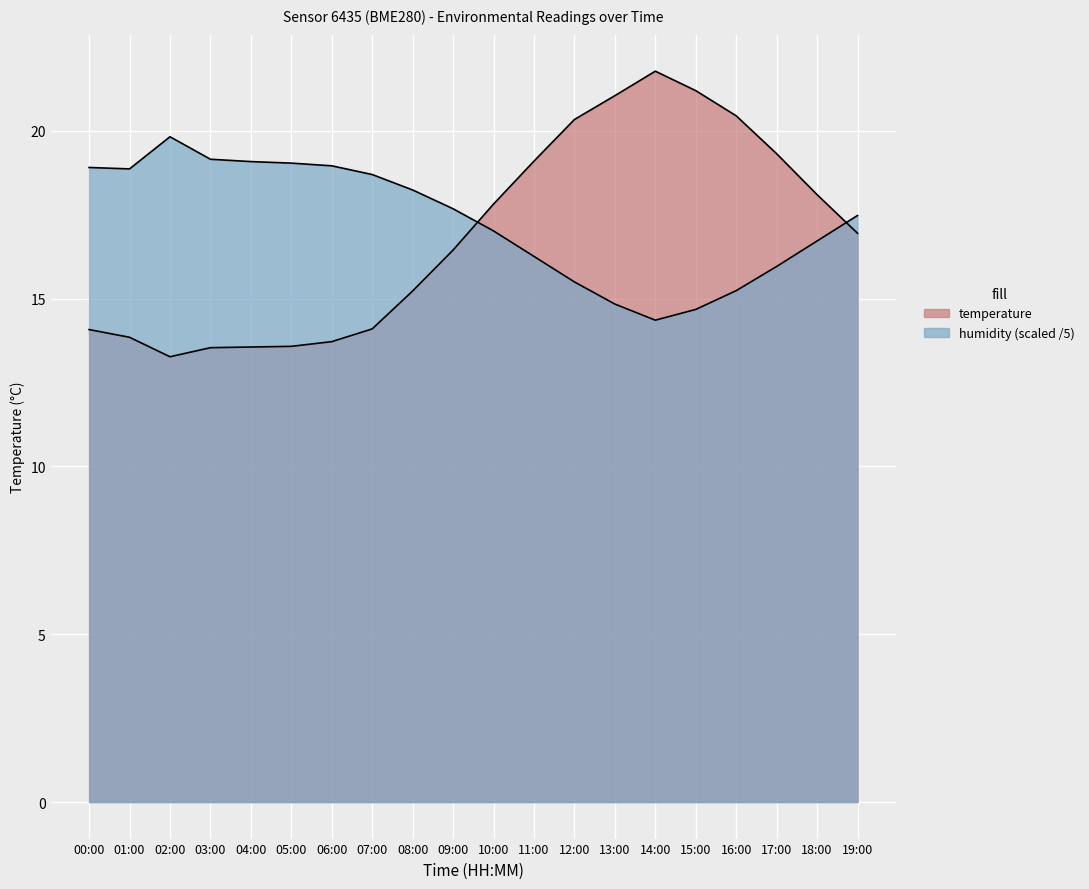

What is the sum of the temperature values at 15:00 and 11:00?

40.3